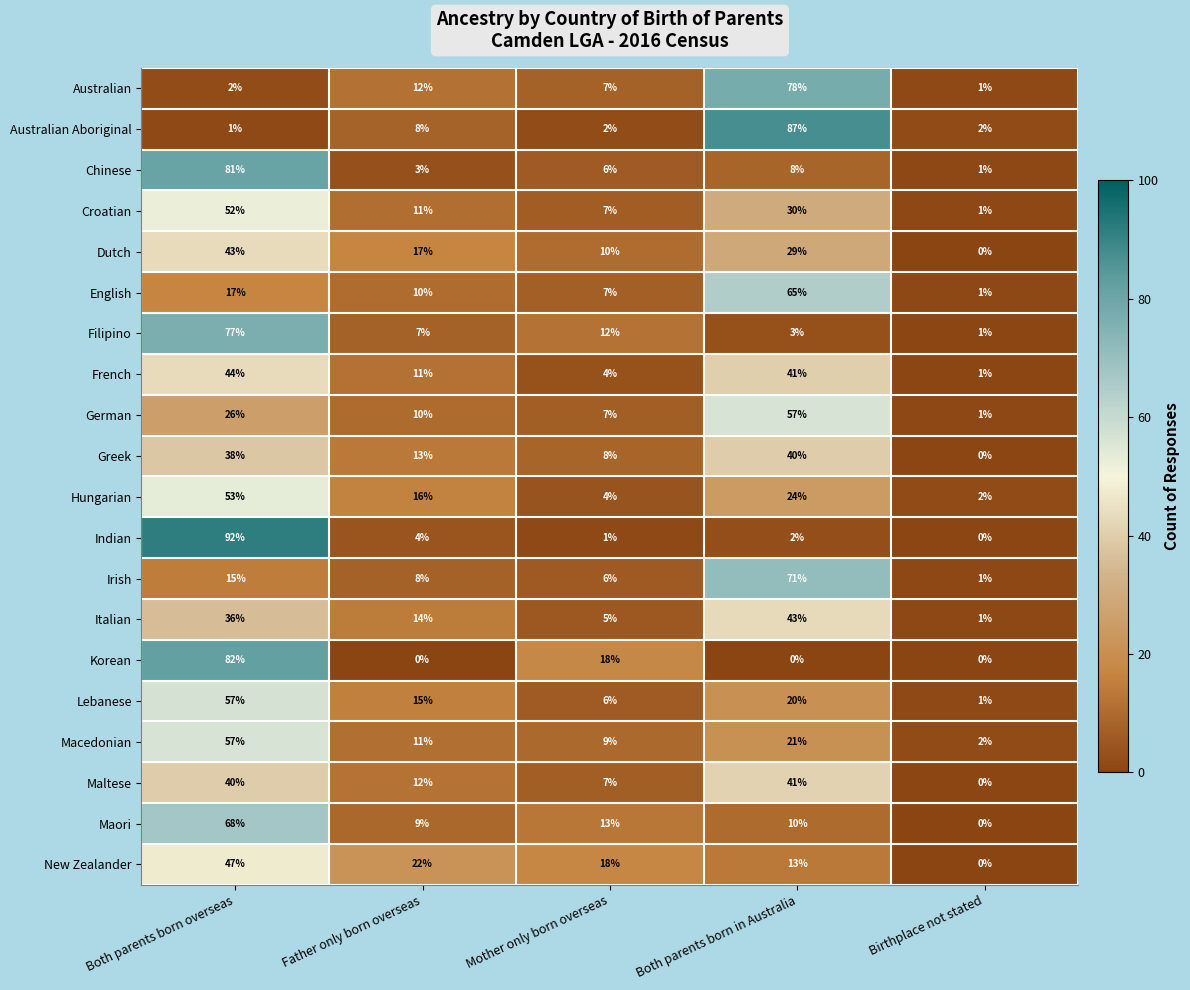

What is the total value across all series at Birthplace not stated?

16